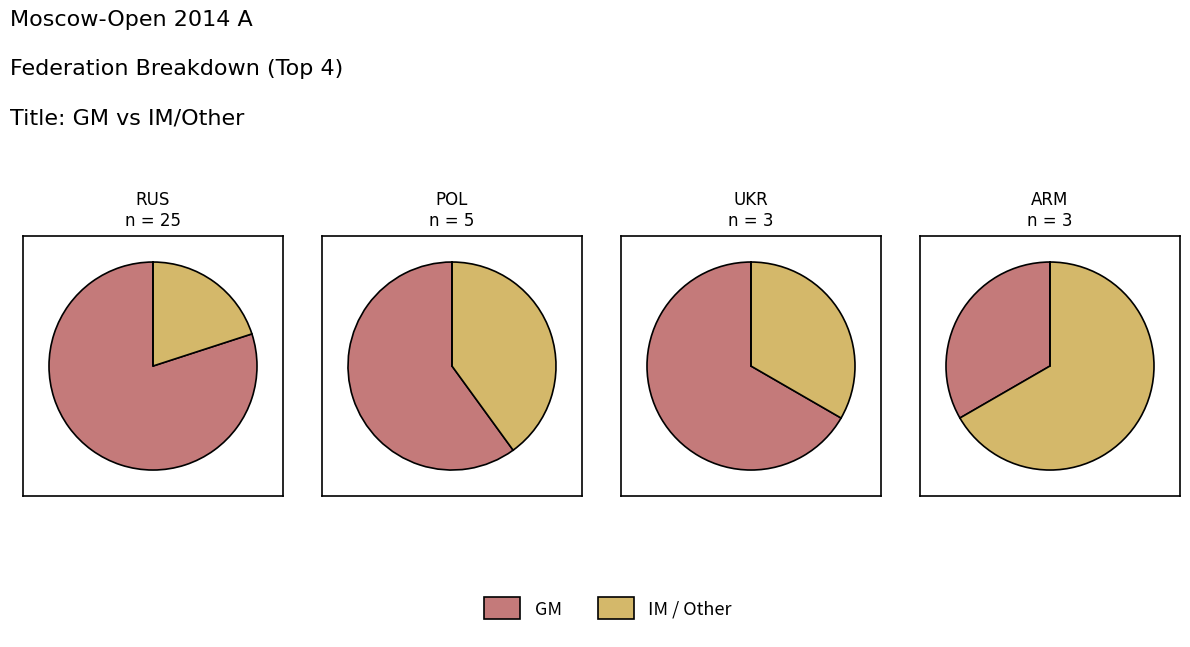

Is there a majority slice in this chart?

Yes